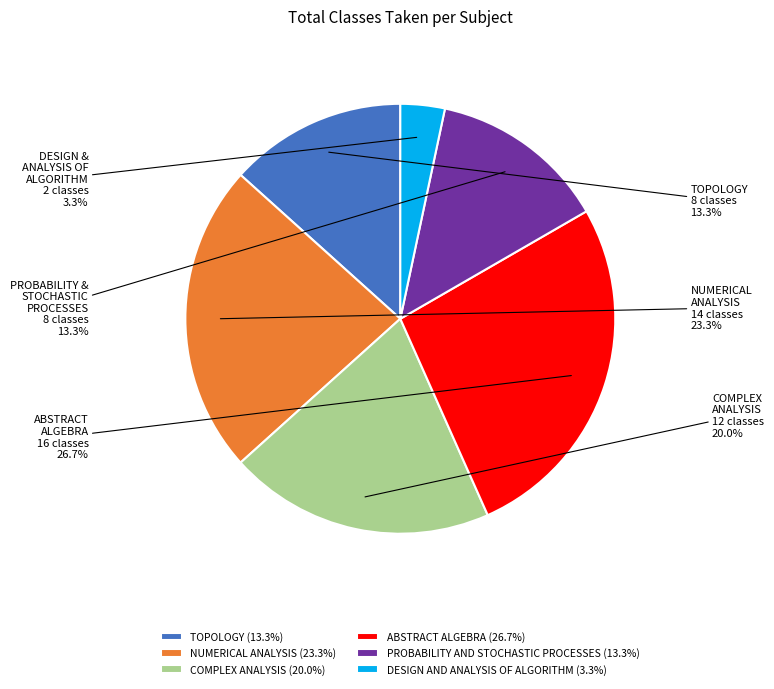

Between TOPOLOGY (13.3%) and COMPLEX ANALYSIS (20.0%), which is larger?

COMPLEX ANALYSIS (20.0%)